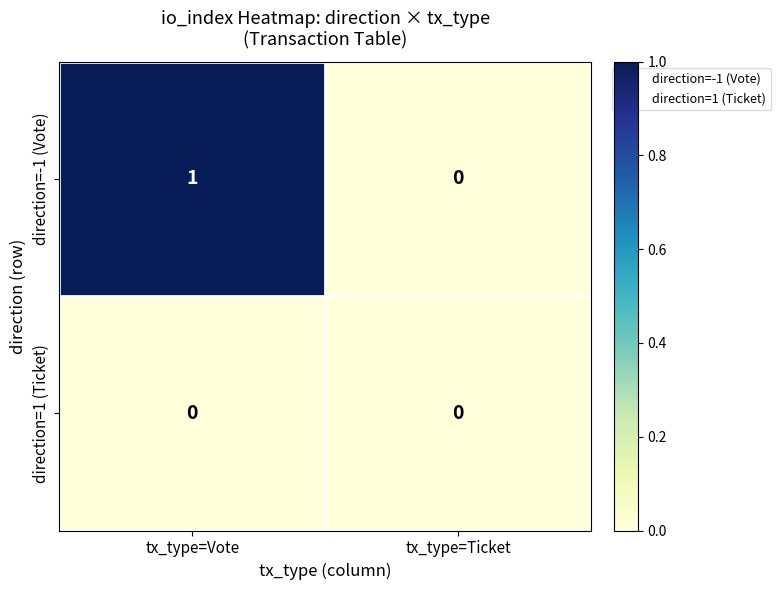

At which category is the sum across all series the highest?

tx_type=Vote